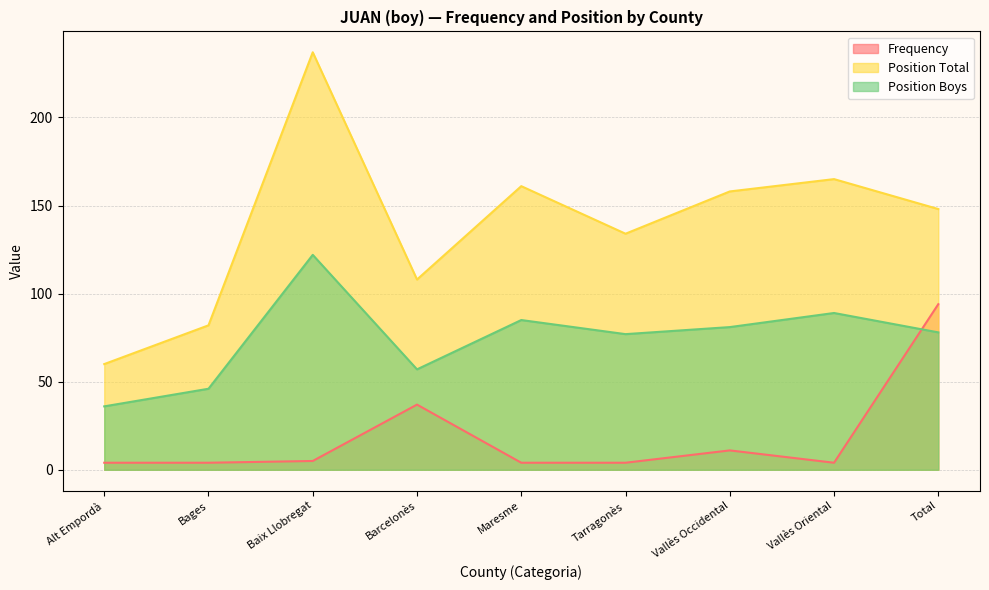

Reading right to left, transcribe all the data shown in this chart.

Frequency: Total=94	Vallès Oriental=4	Vallès Occidental=11	Tarragonès=4	Maresme=4	Barcelonès=37	Baix Llobregat=5	Bages=4	Alt Empordà=4
Position Total: Total=148	Vallès Oriental=165	Vallès Occidental=158	Tarragonès=134	Maresme=161	Barcelonès=108	Baix Llobregat=237	Bages=82	Alt Empordà=60
Position Boys: Total=78	Vallès Oriental=89	Vallès Occidental=81	Tarragonès=77	Maresme=85	Barcelonès=57	Baix Llobregat=122	Bages=46	Alt Empordà=36